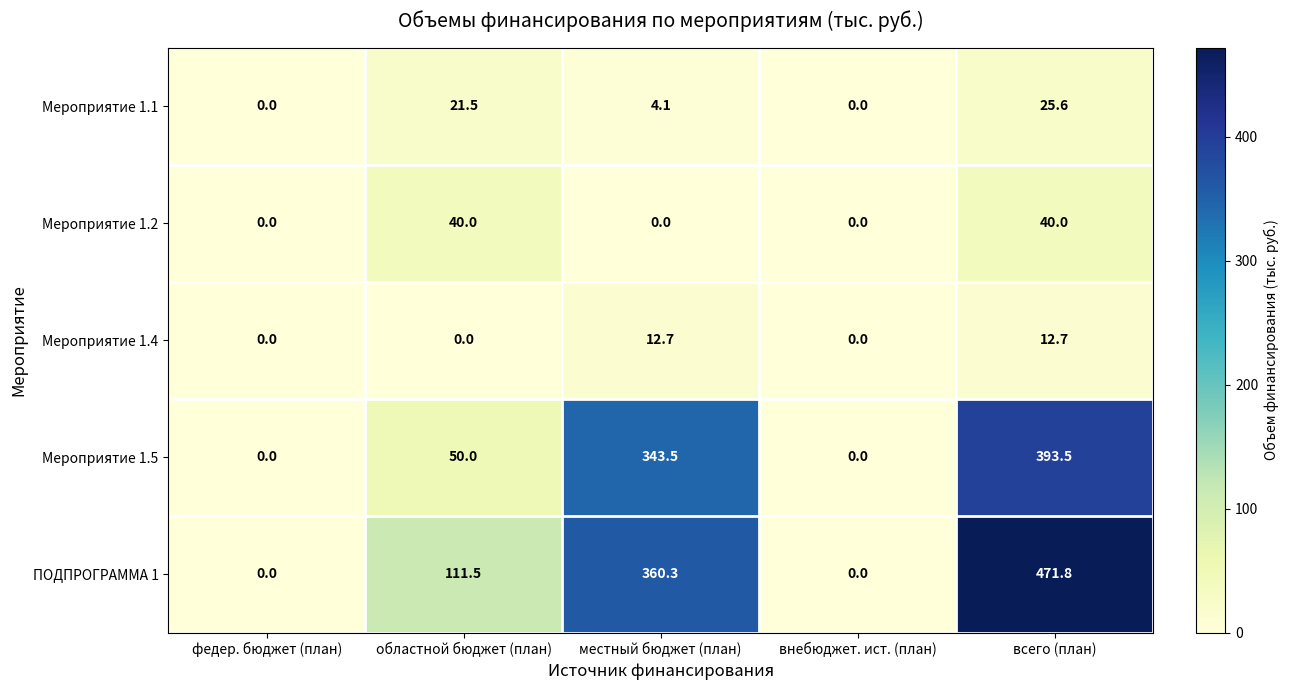

What is the sum of all Мероприятие 1.2 values?

80.0